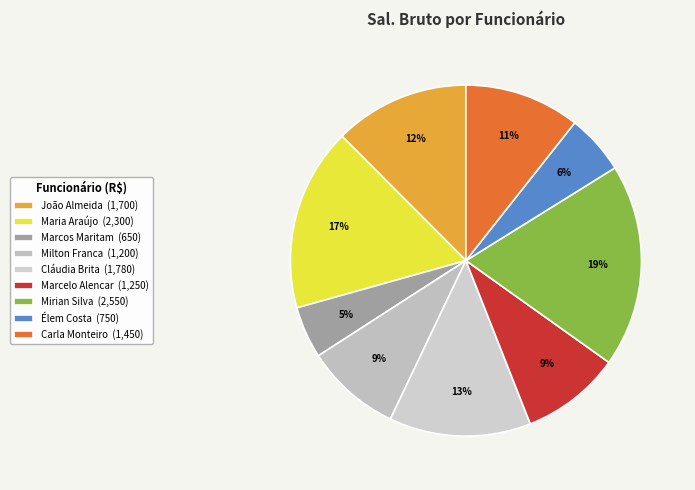

To the nearest percent, what is the average slice percentage?

11%